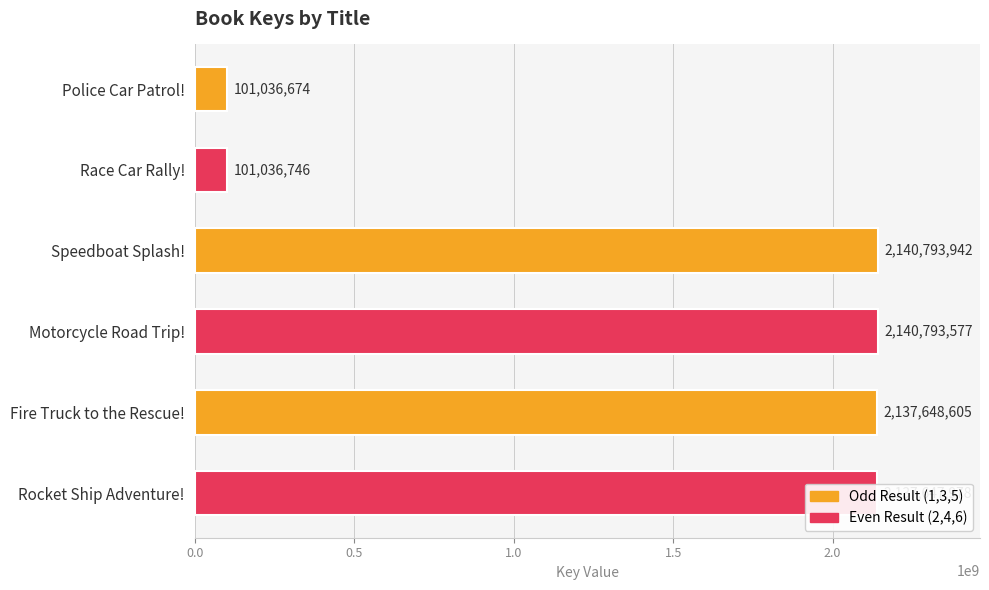

What is the sum of all values?

8758957522